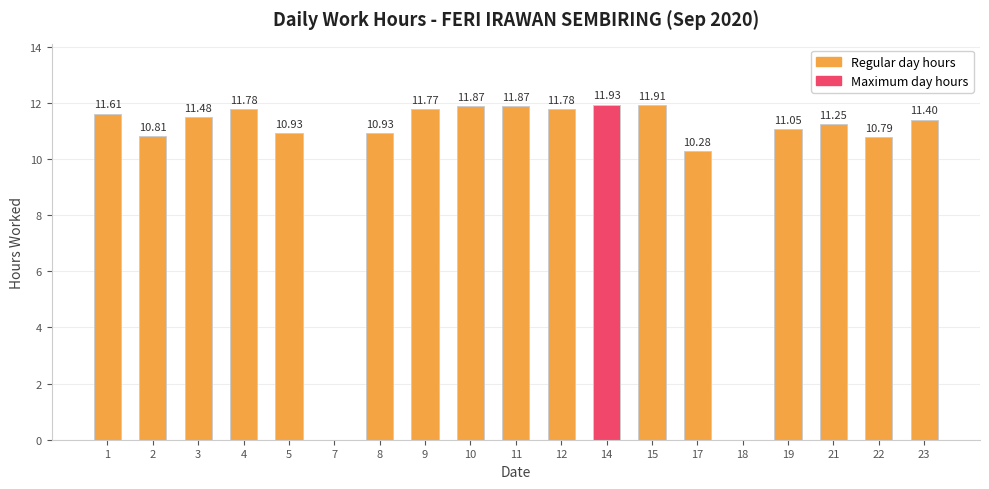

What is the sum of the values at 10 and 7?

11.9